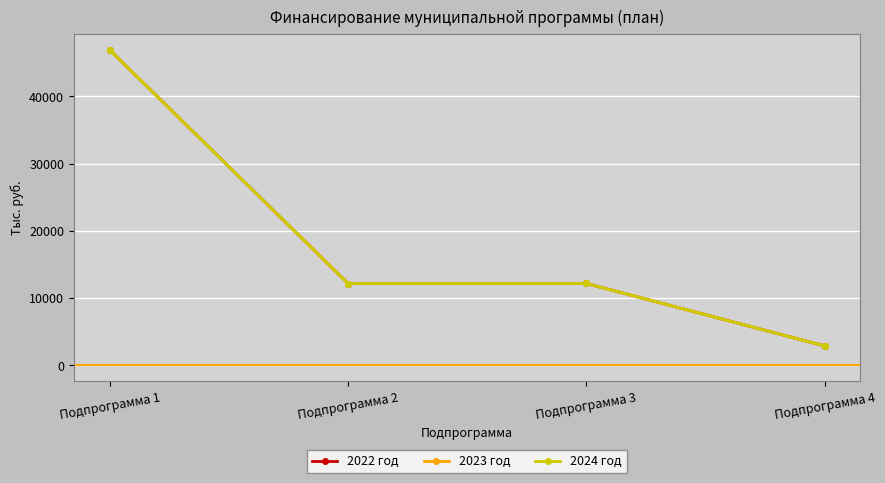

Does the chart have visible grid lines?

Yes